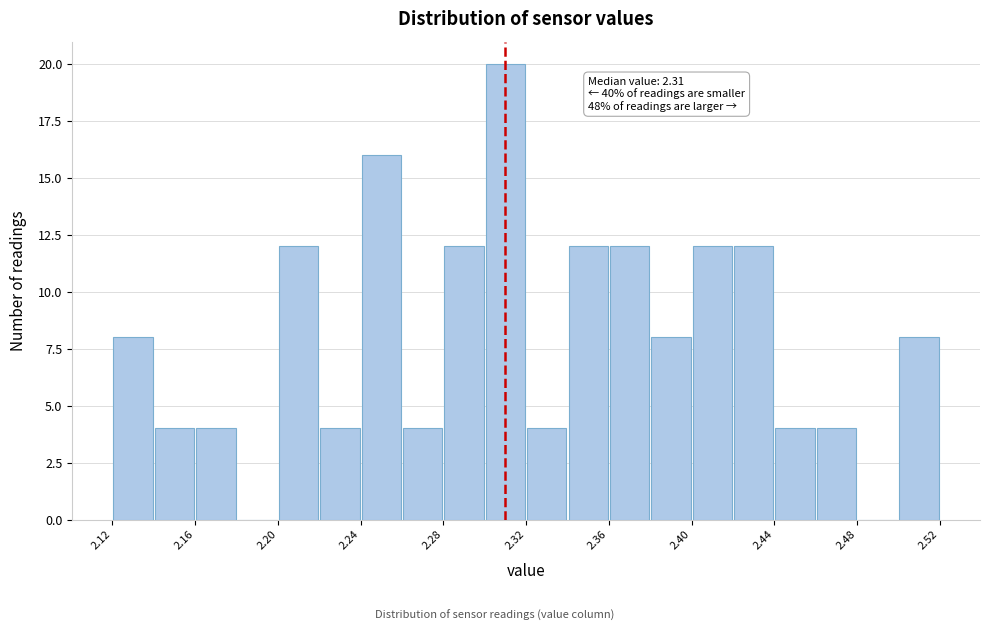

Which range on the x-axis has the tallest bar?

2.30 to 2.32